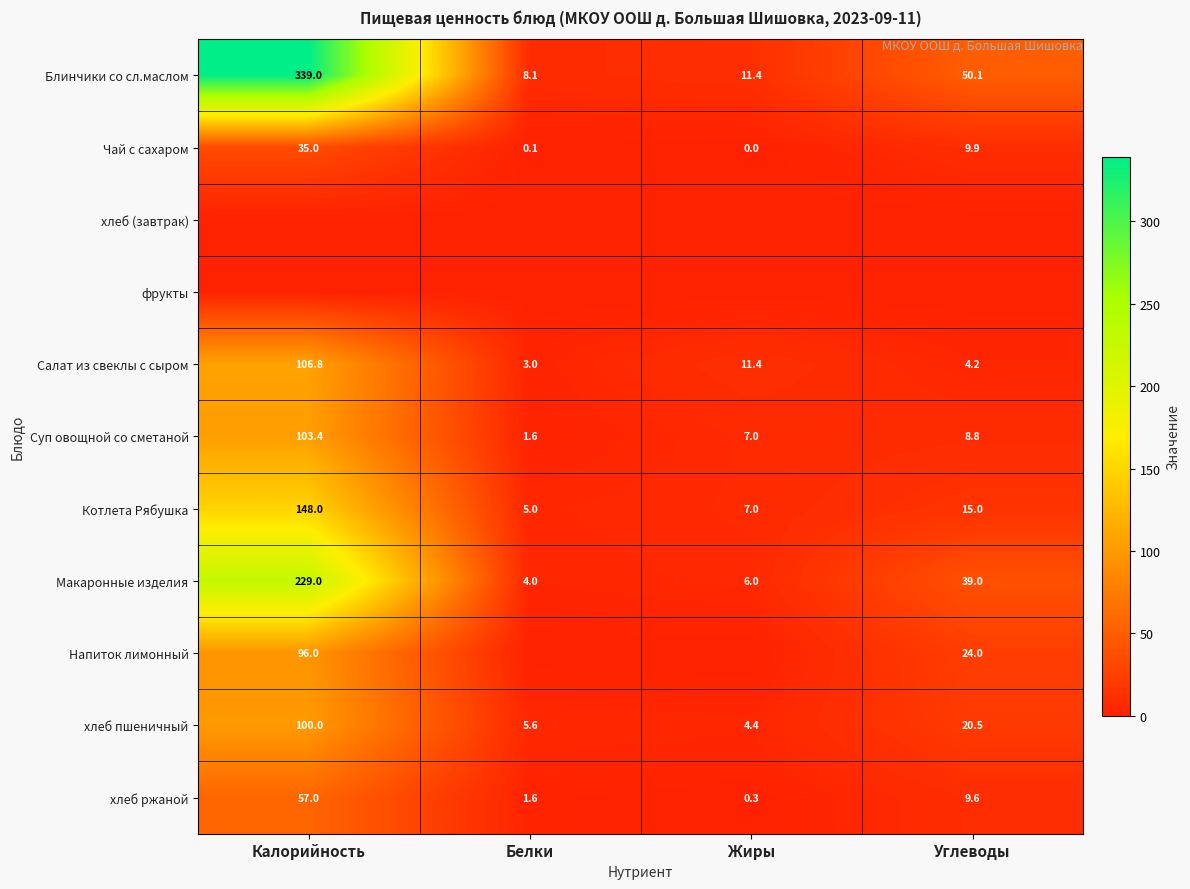

What is the highest value of the хлеб пшеничный series?

100.0